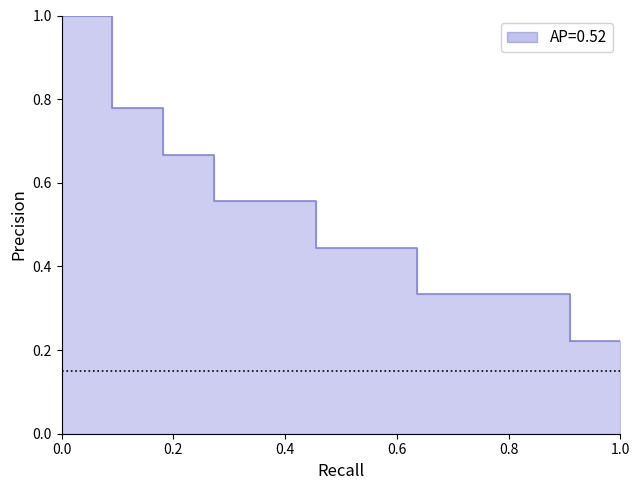

Reading right to left, what are all the values shown in this chart?

0.2	0.3	0.3	0.3	0.4	0.4	0.6	0.6	0.7	0.8	1.0